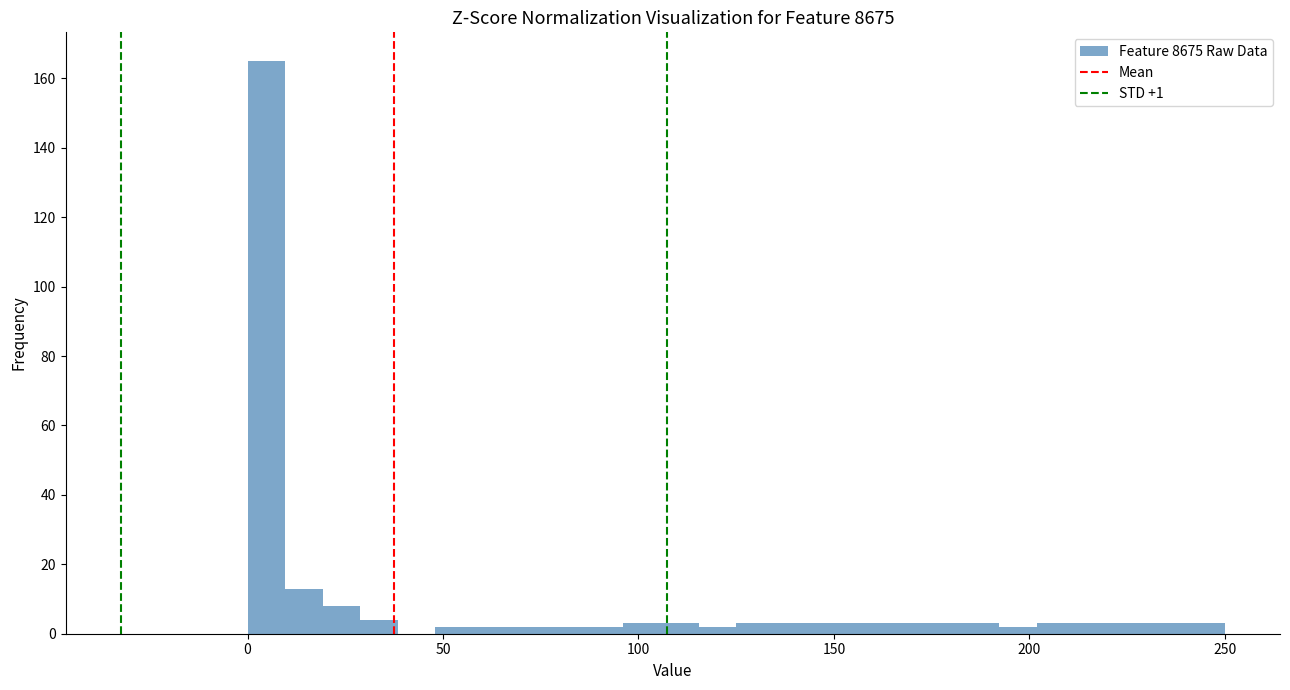

Read against the x-axis, roughly where is the centre of the tallest bar?

5